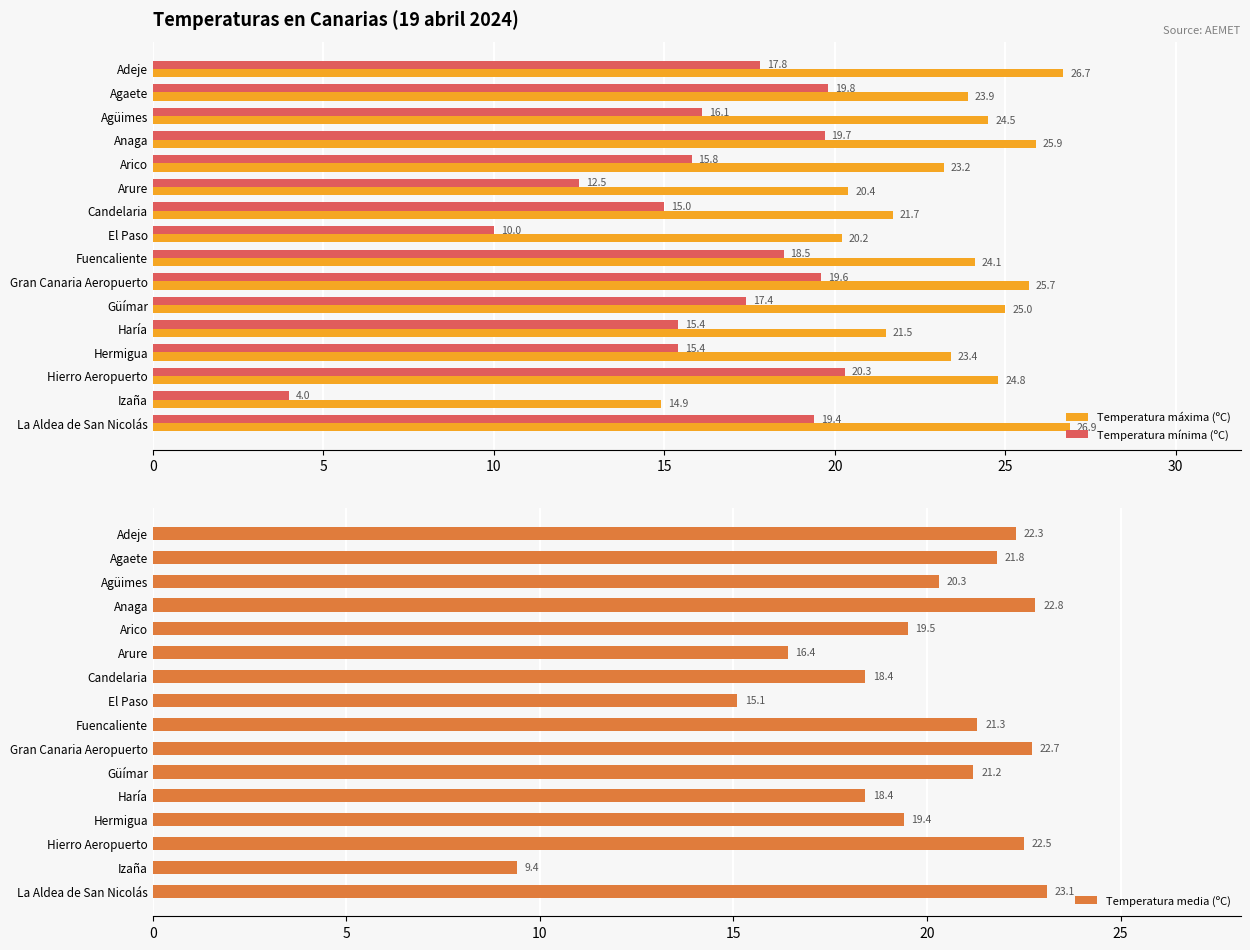

What value does the Temperatura máxima (ºC) series have at Agüimes?

24.5